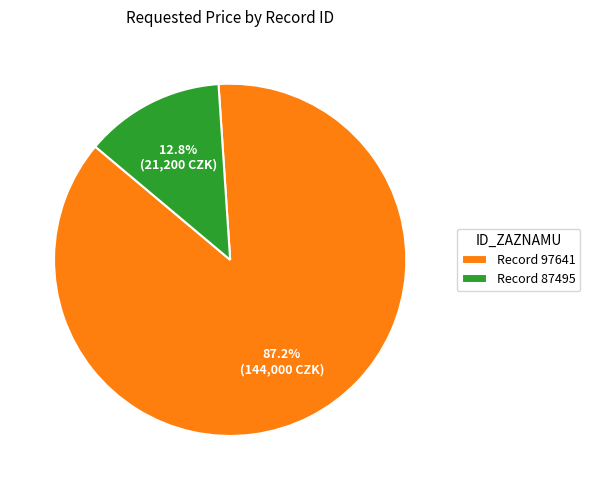

Which slice is the largest?

Record 97641